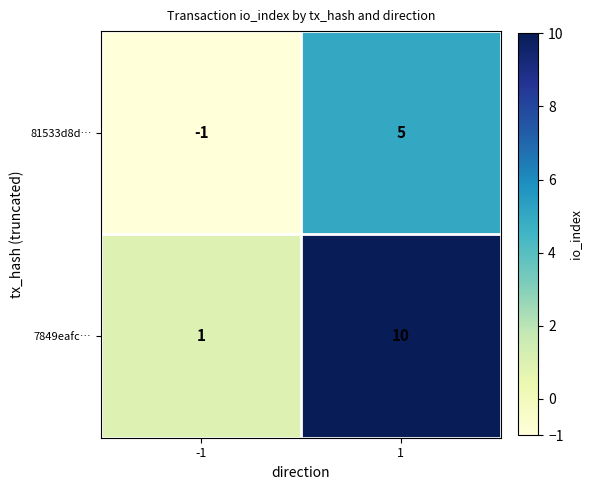

The 81533d8d… series shows 3 at 1. True or false?

False